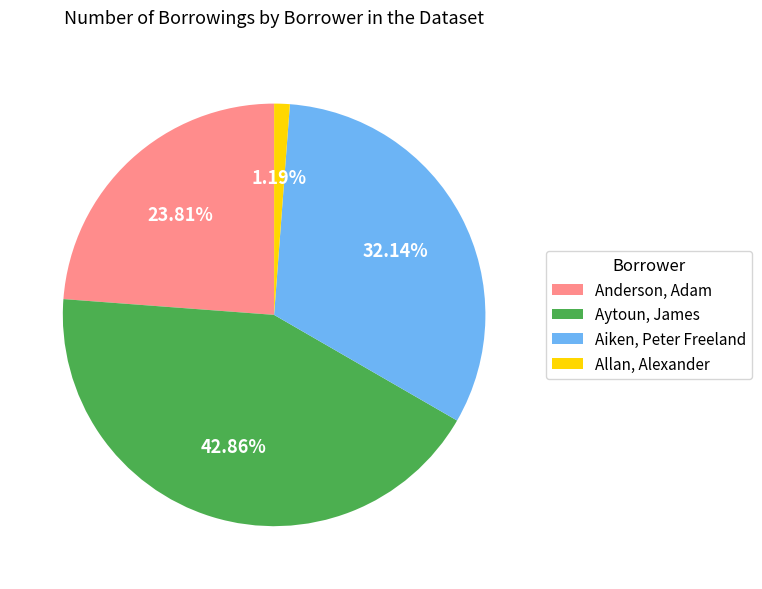

To the nearest percent, what is the average slice percentage?

25%